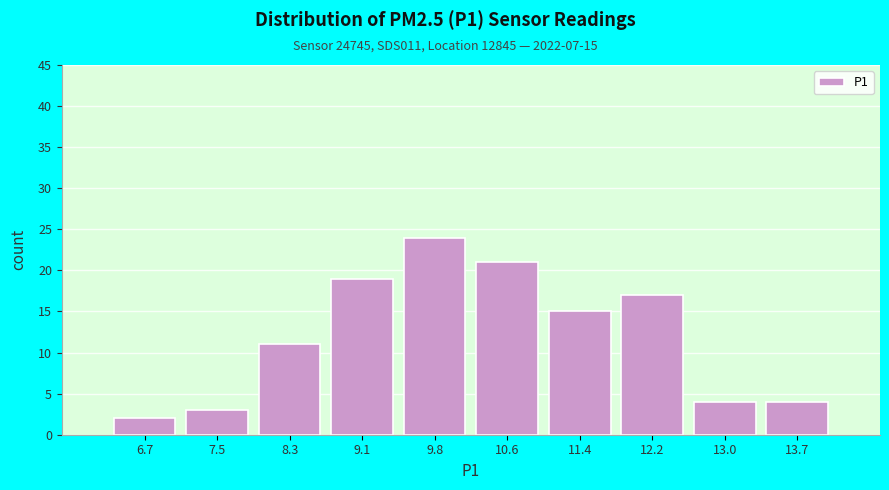

Over which range of the x-axis is the bar tallest?

9.4 to 10.2